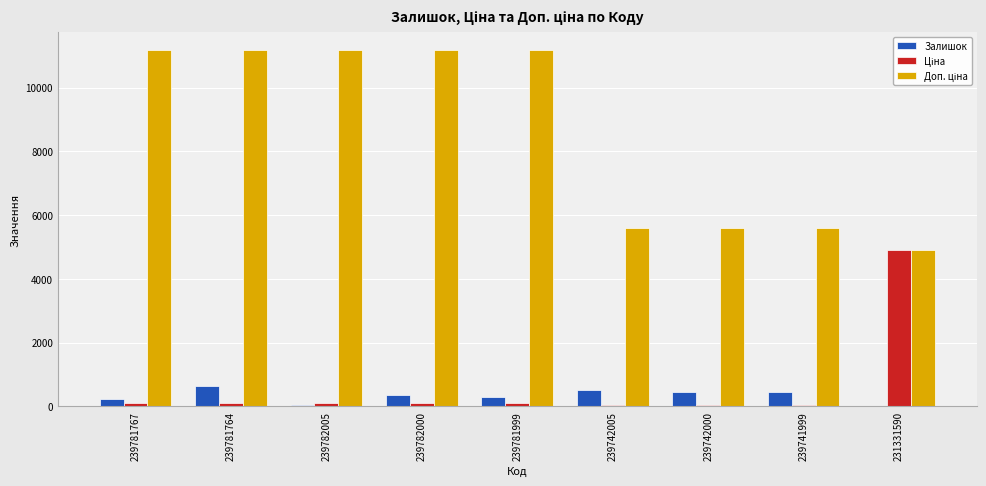

Is it true that Залишок equals 363.0 at 239782000?

True